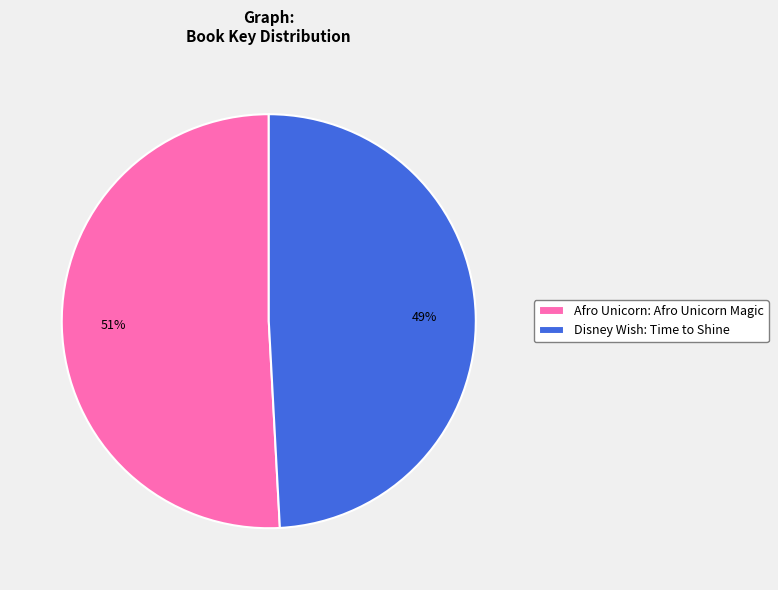

Which category has the biggest portion of the pie?

Afro Unicorn: Afro Unicorn Magic